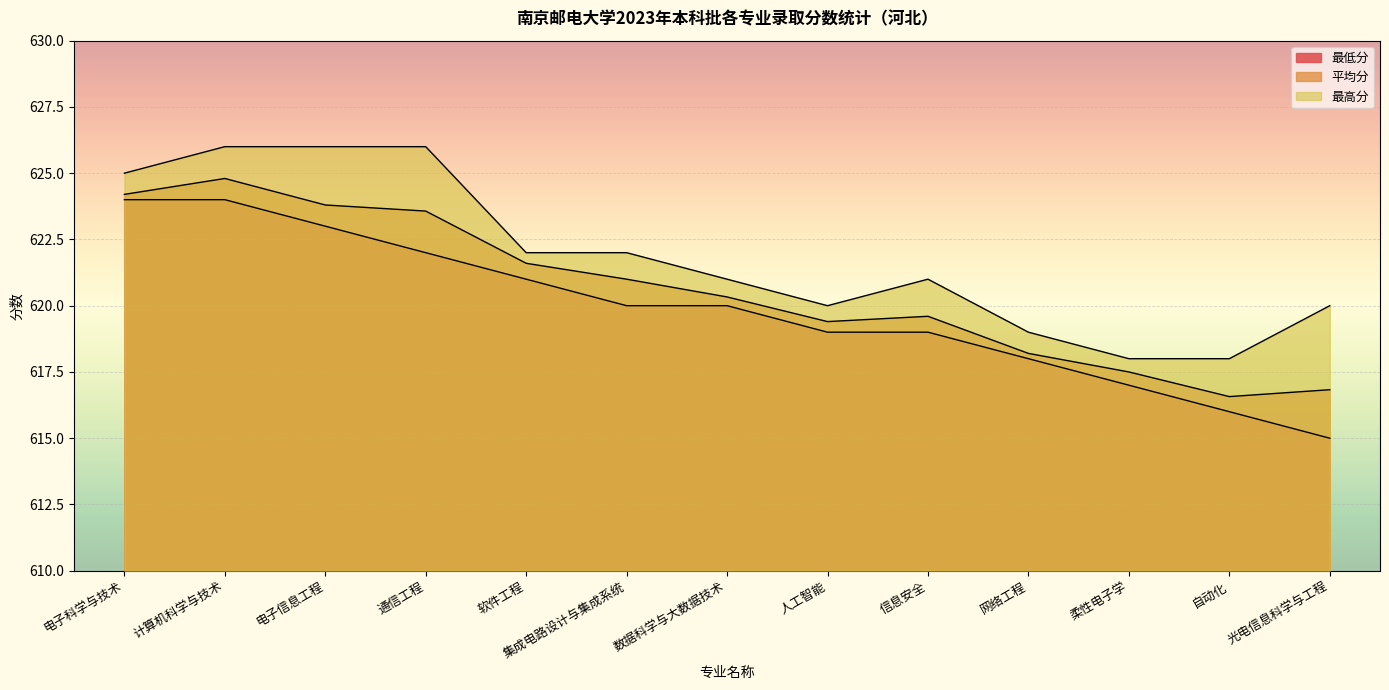

What position from the left is 信息安全?

9